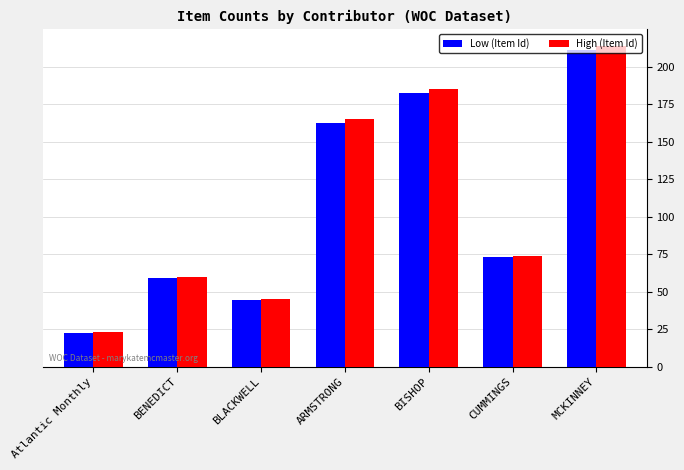

How many values in the High (Item Id) series are below 74?

3